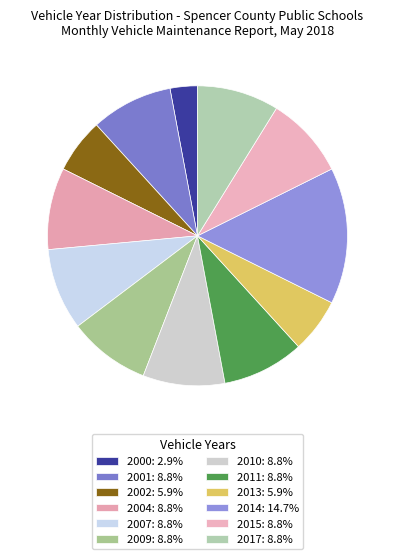

The 2001 slice represents 1% of the pie. True or false?

False